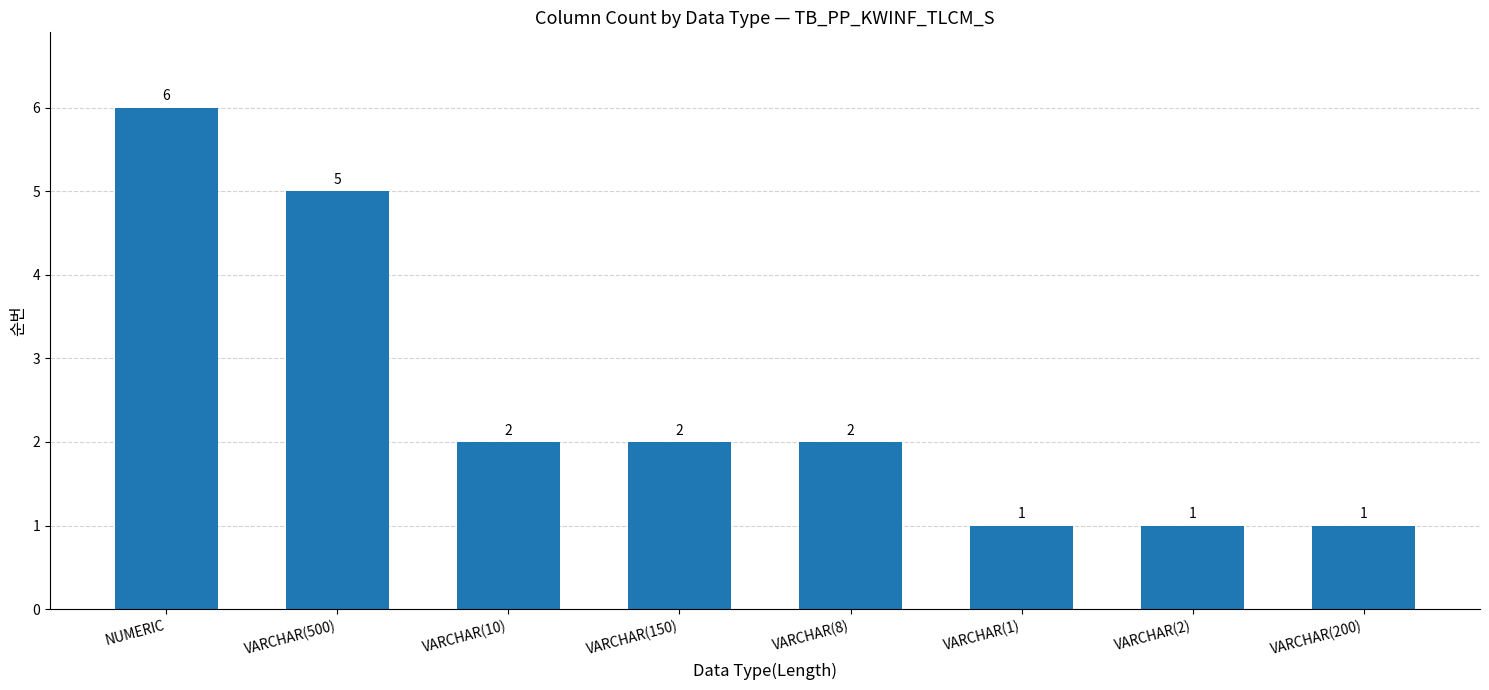

The chart shows a value of 1 at VARCHAR(200). True or false?

True